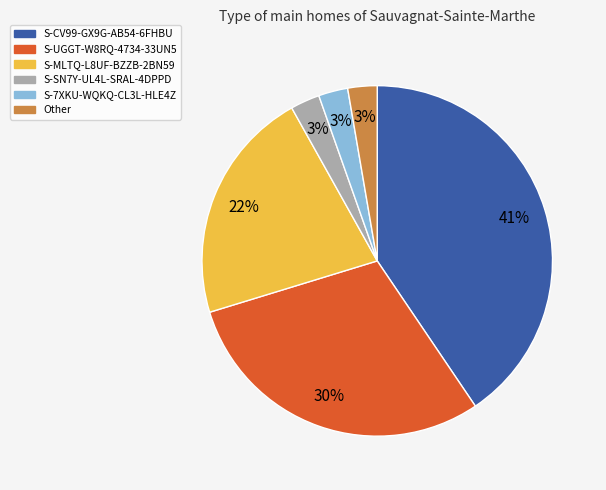

To the nearest percent, what is the average slice percentage?

17%